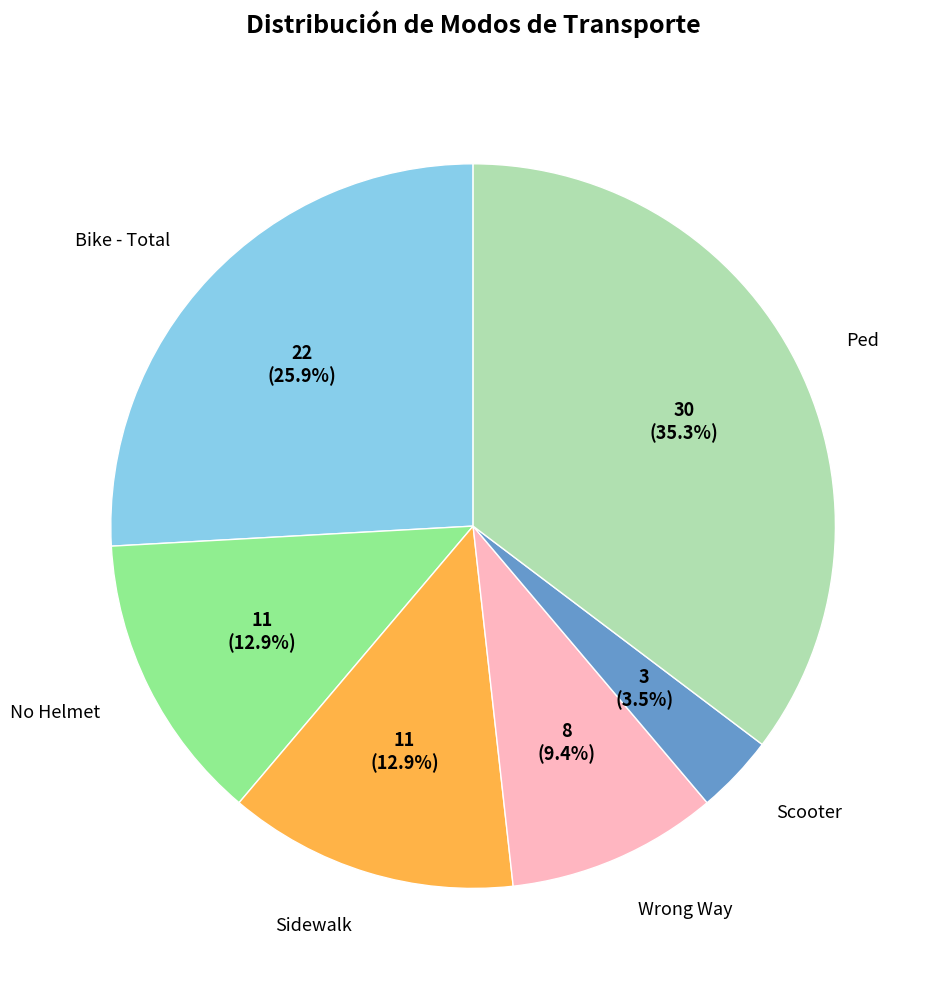

To the nearest percent, what is the difference between the largest and smallest slice percentages?

32%